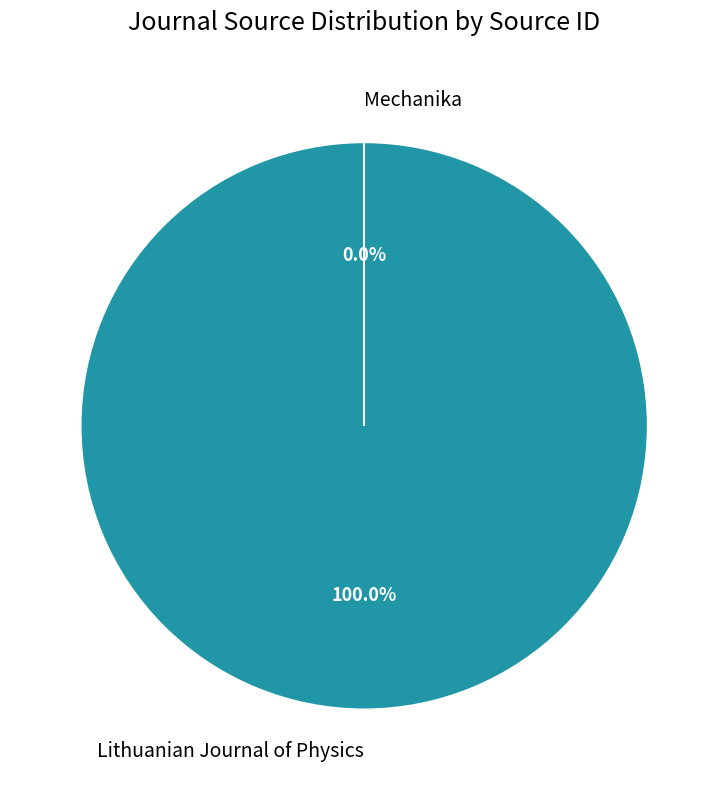

Between Lithuanian Journal of Physics and Mechanika, which is larger?

Lithuanian Journal of Physics